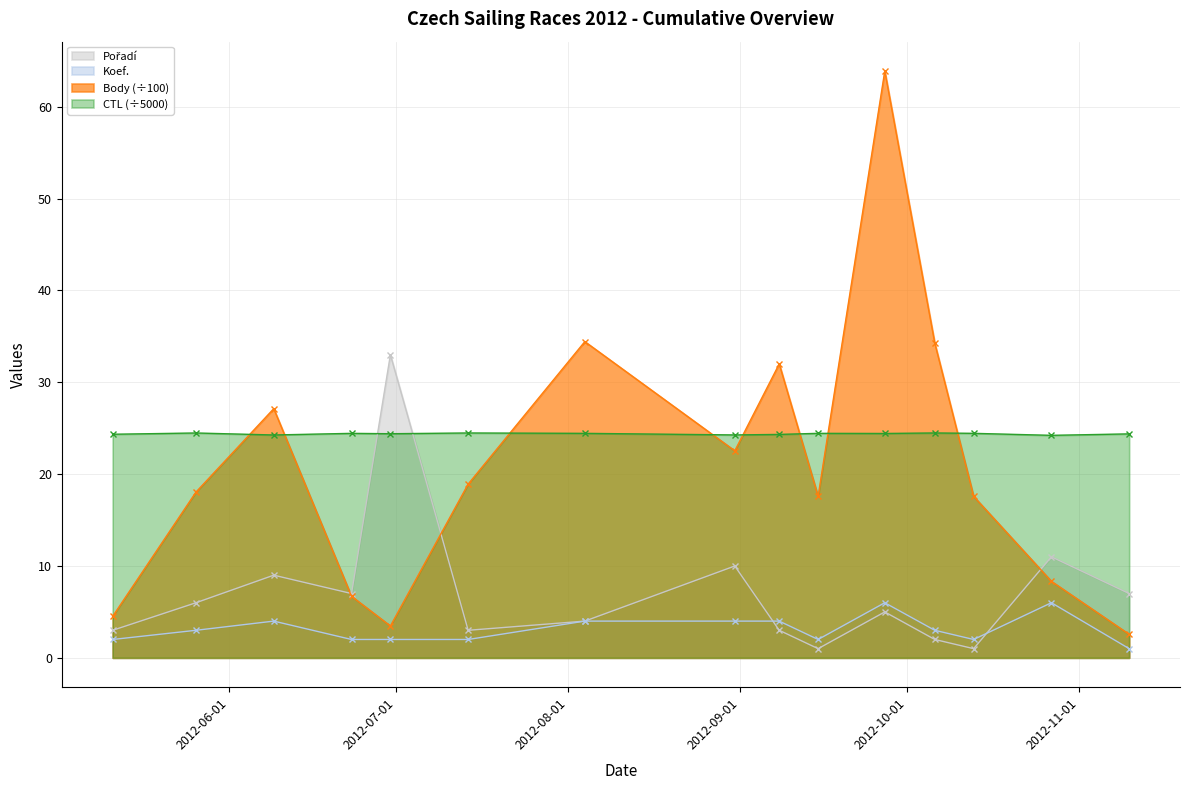

What is the difference between the Pořadí values at 2012-06-30 and 2012-07-14?

30.0